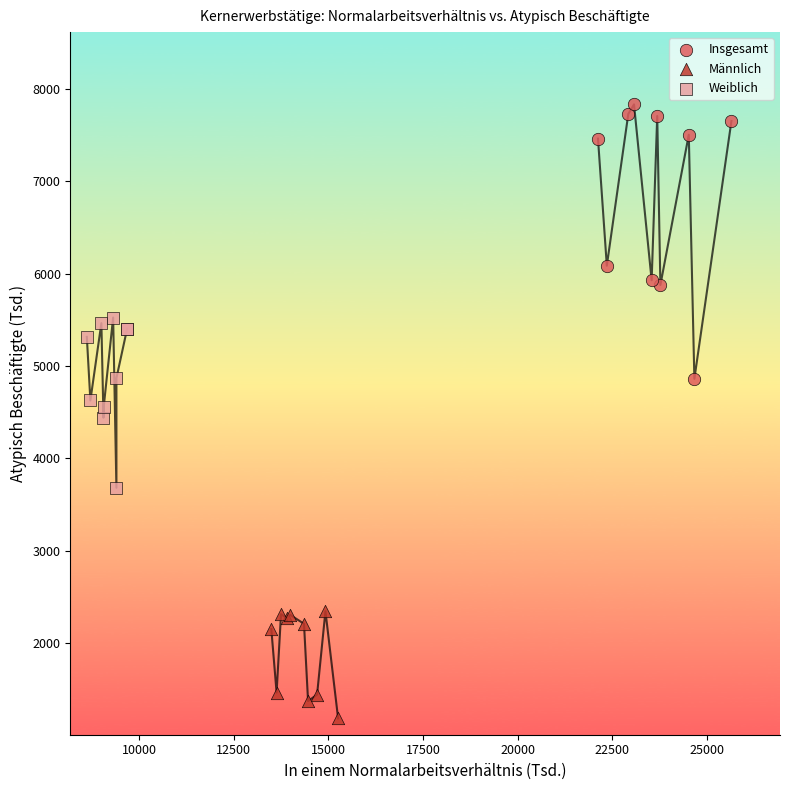

Which series contains the lowest Y value?

Männlich